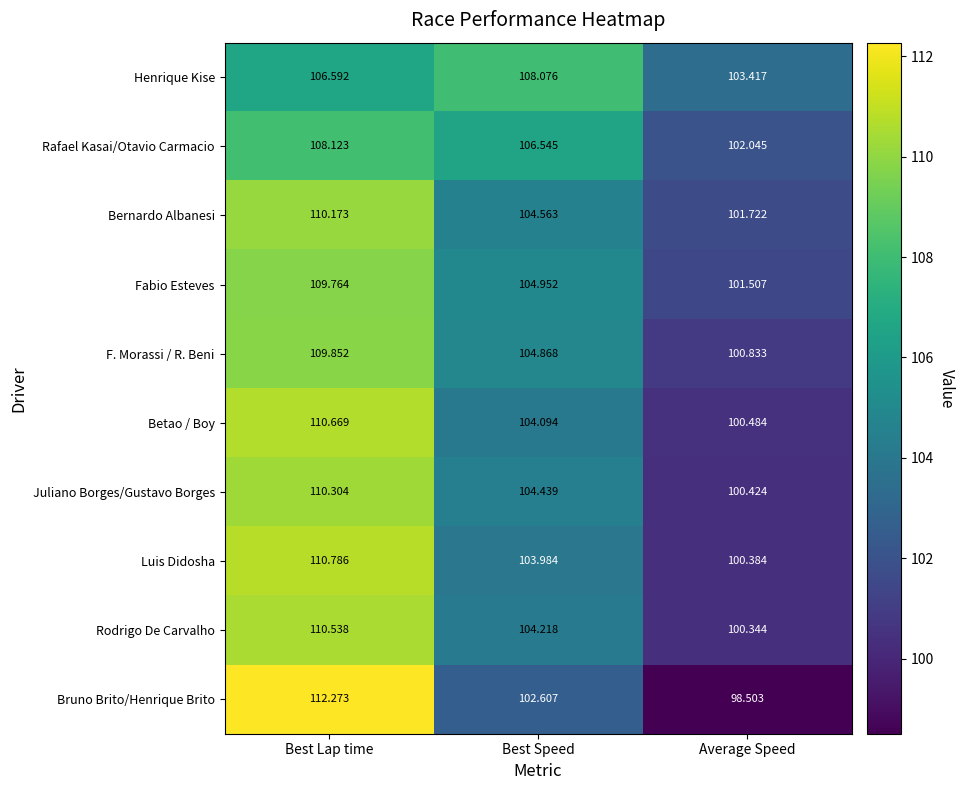

Which series has the widest spread of values?

Bruno Brito/Henrique Brito